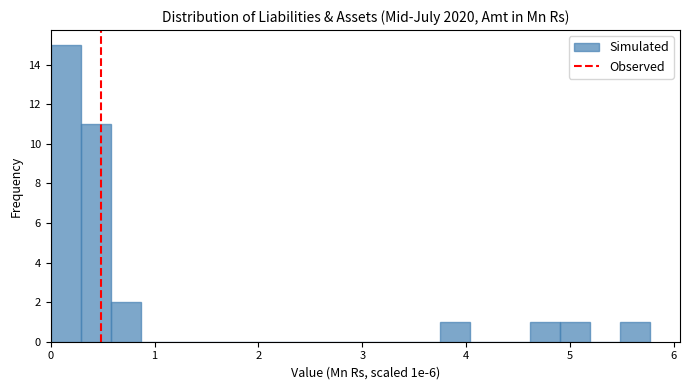

Around what value on the x-axis is the tallest bar? Give the approximate position of its centre, as read against the axis.

0.1